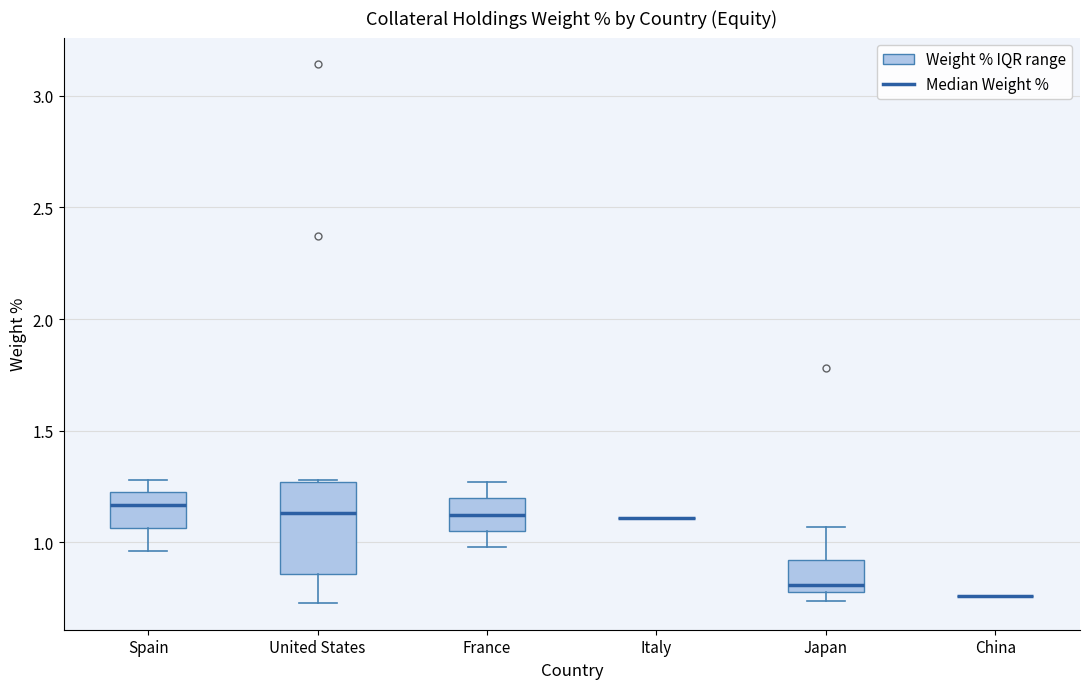

Where is the upper edge of the box for United States on the y-axis? The values are not printed on the chart, so give them approximately, as read against the axis.

1.25